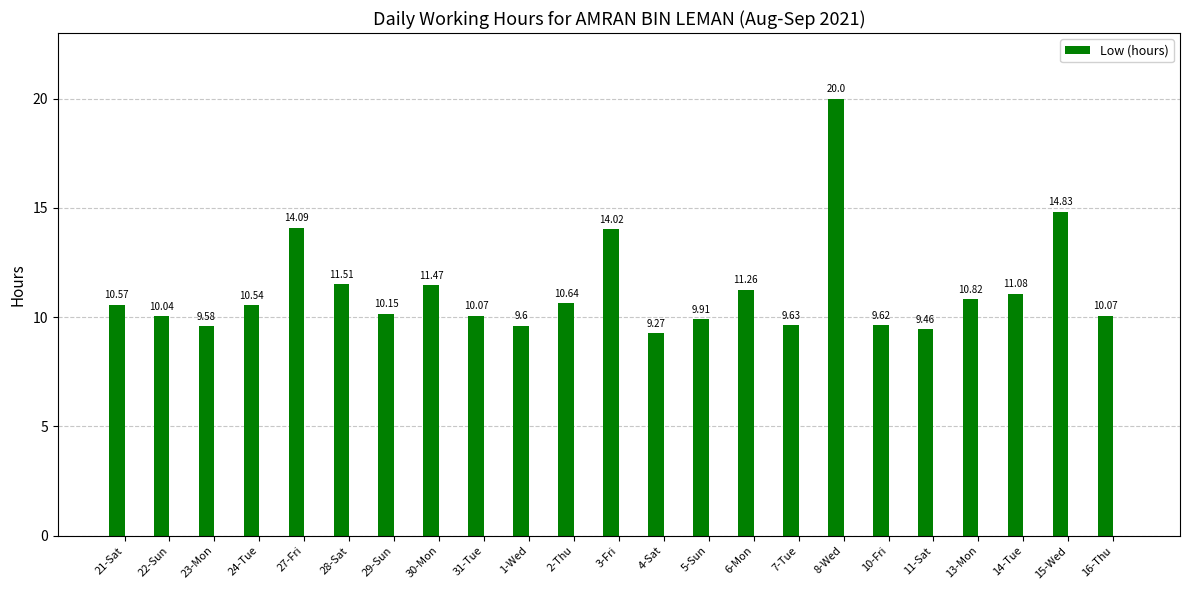

What is the label of the 4th bar from the right?

13-Mon